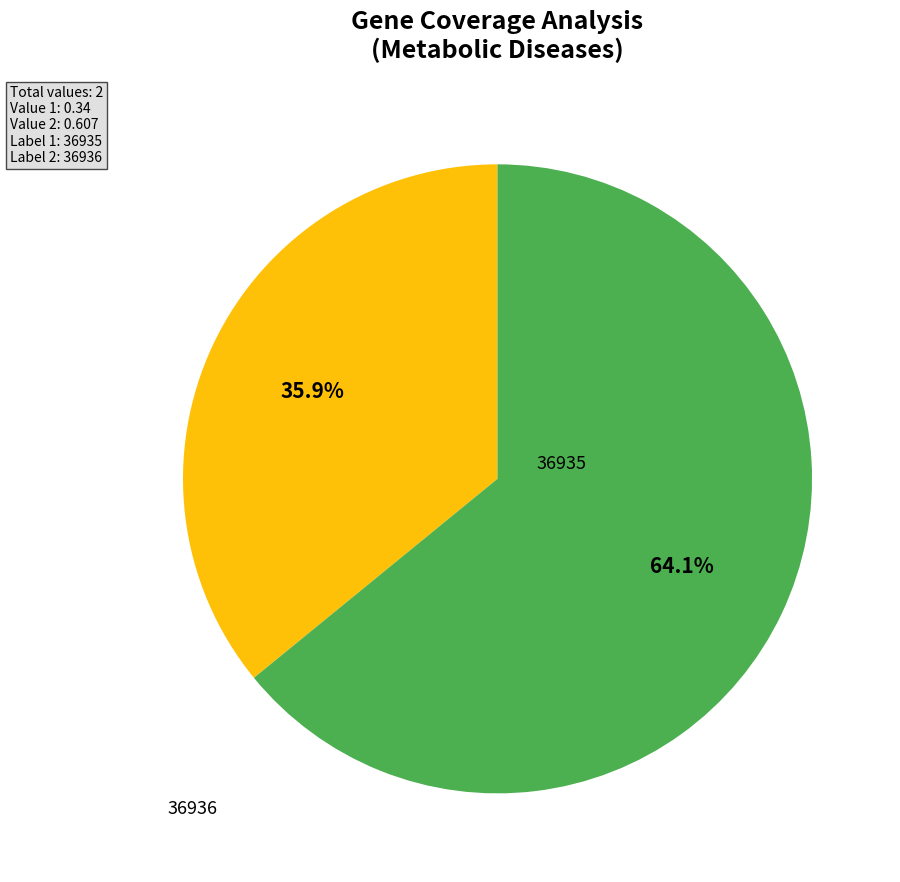

The 36935 slice represents 36% of the pie. True or false?

True